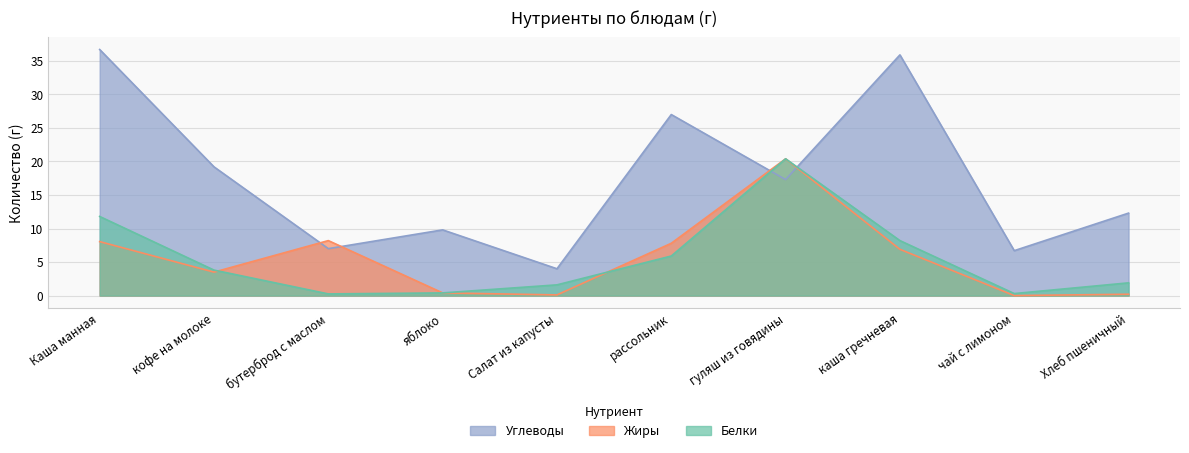

Reading left to right, transcribe all the data shown in this chart.

Белки: 11.8	3.8	0.2	0.4	1.6	5.9	20.4	8.2	0.3	1.9
Жиры: 8.1	3.5	8.2	0.4	0.1	7.8	20.4	6.9	0.0	0.2
Углеводы: 36.7	19.2	7.0	9.8	4.0	27.0	17.3	35.9	6.7	12.3